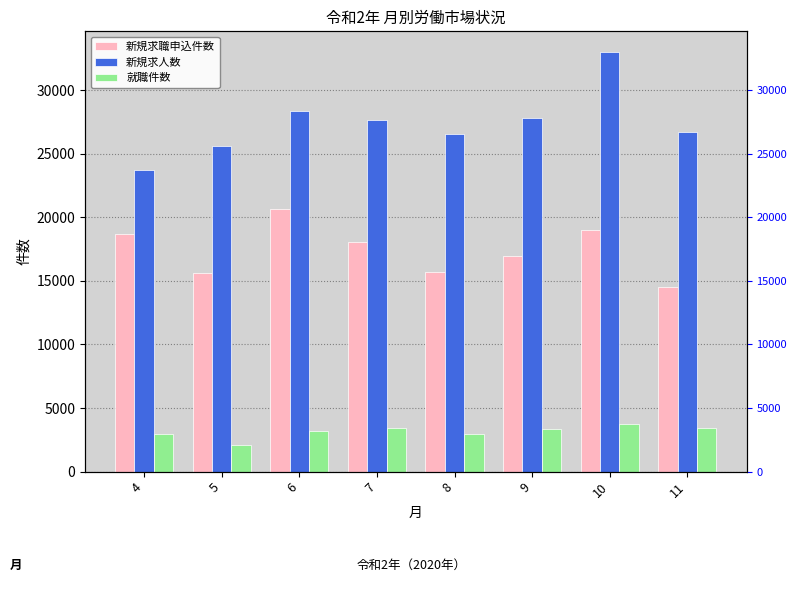

What is the sum of all 新規求職申込件数 values?

139187